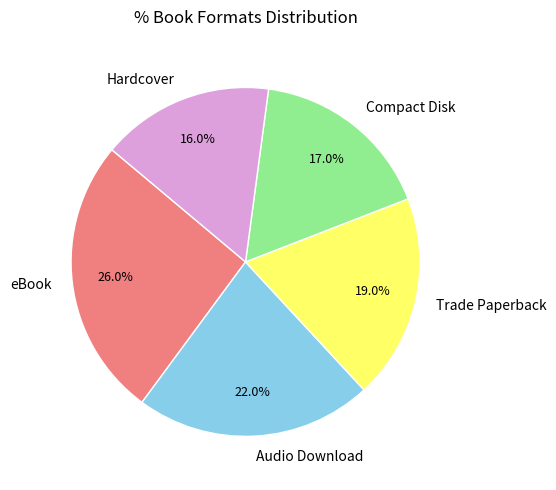

The eBook slice represents 34% of the pie. True or false?

False